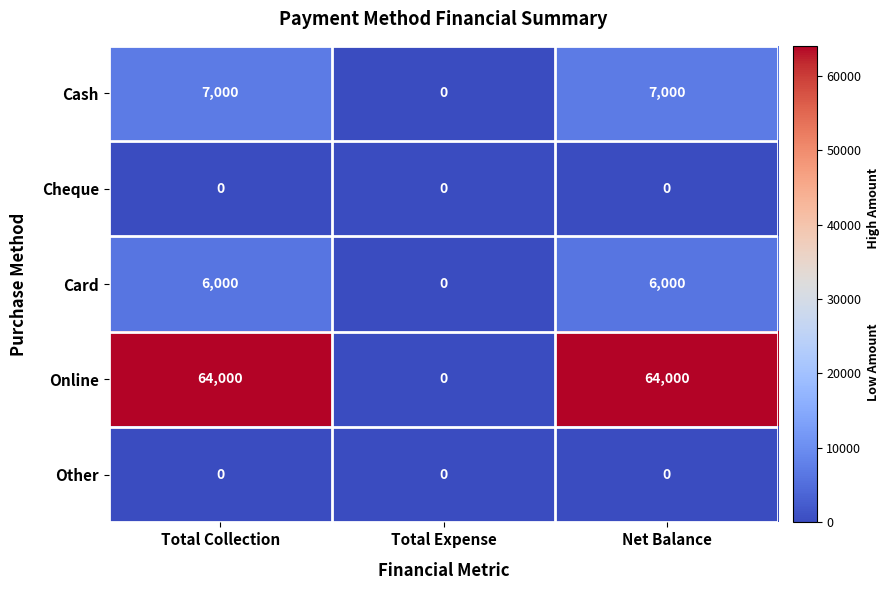

Is it true that Other equals 0 at Total Collection?

True